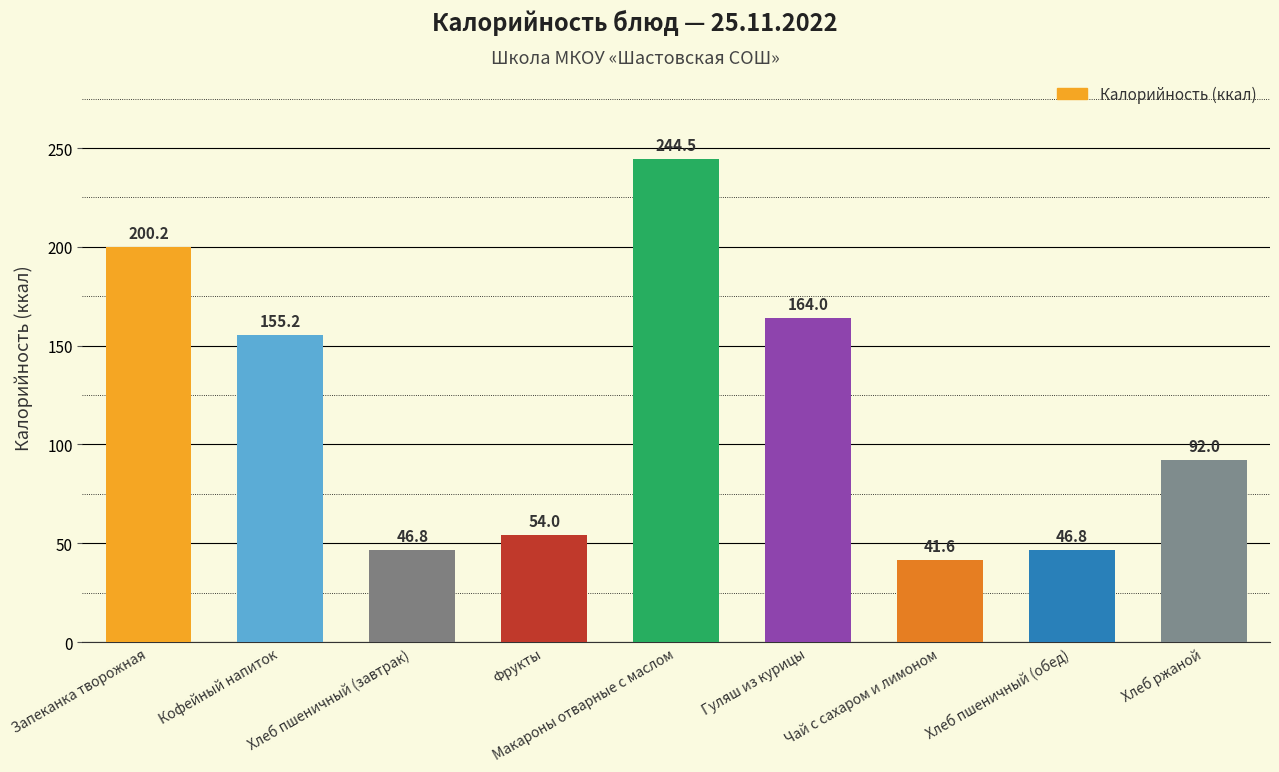

What position from the left is Хлеб пшеничный (завтрак)?

3